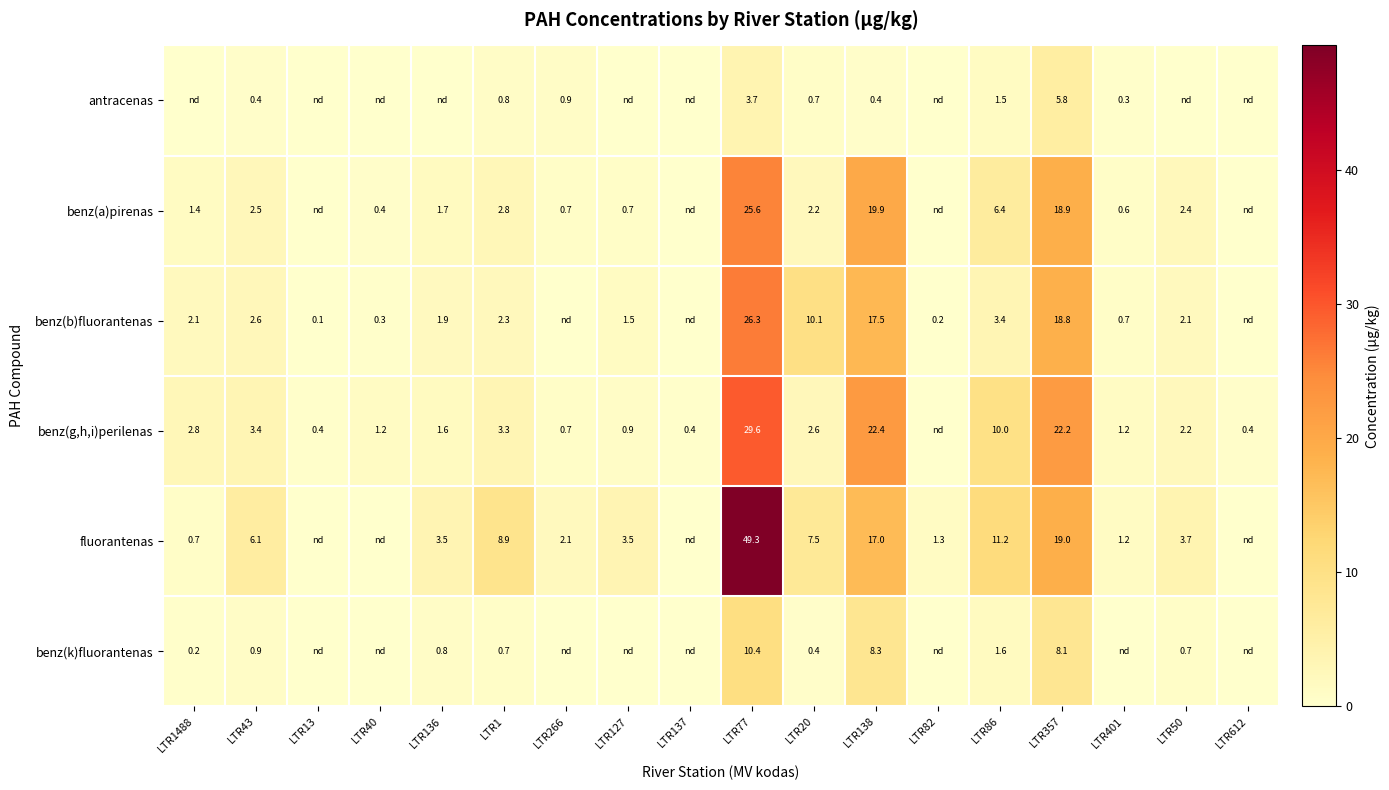

What is the sum of the benz(k)fluorantenas values at LTR357 and LTR77?

18.5